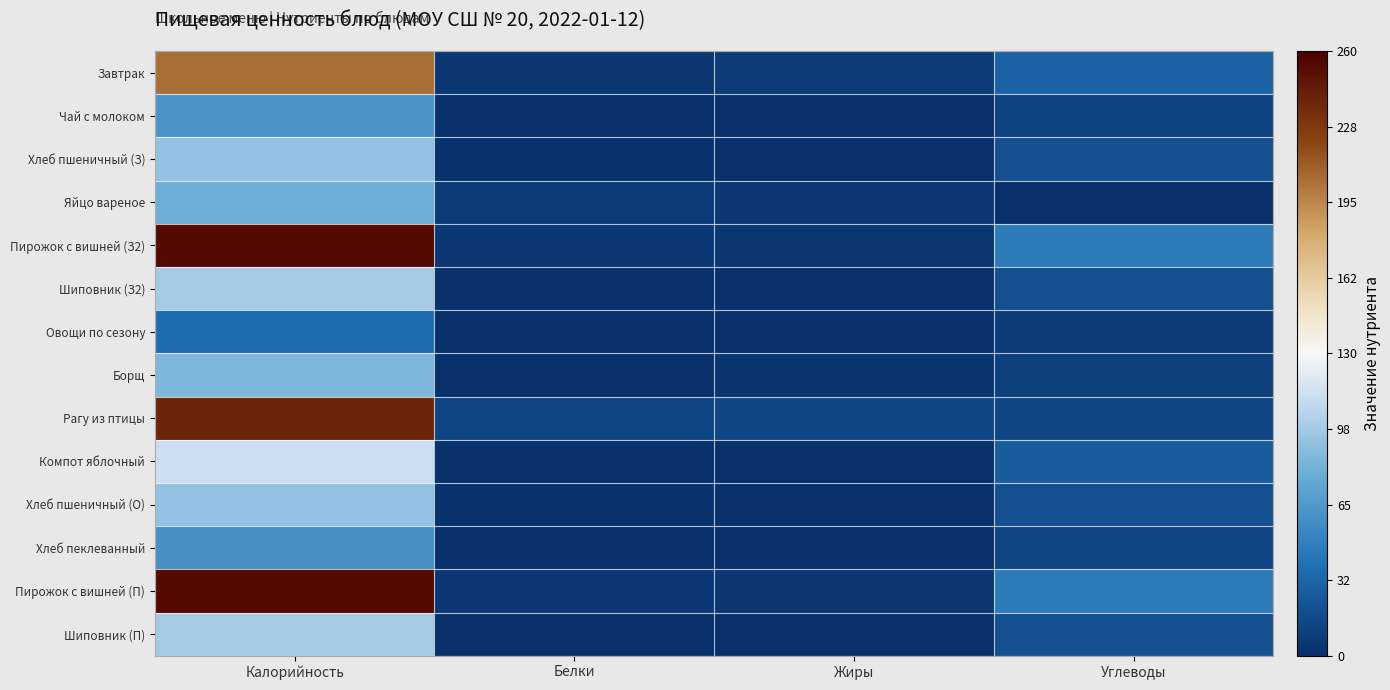

What is the maximum value shown in the chart?

252.9